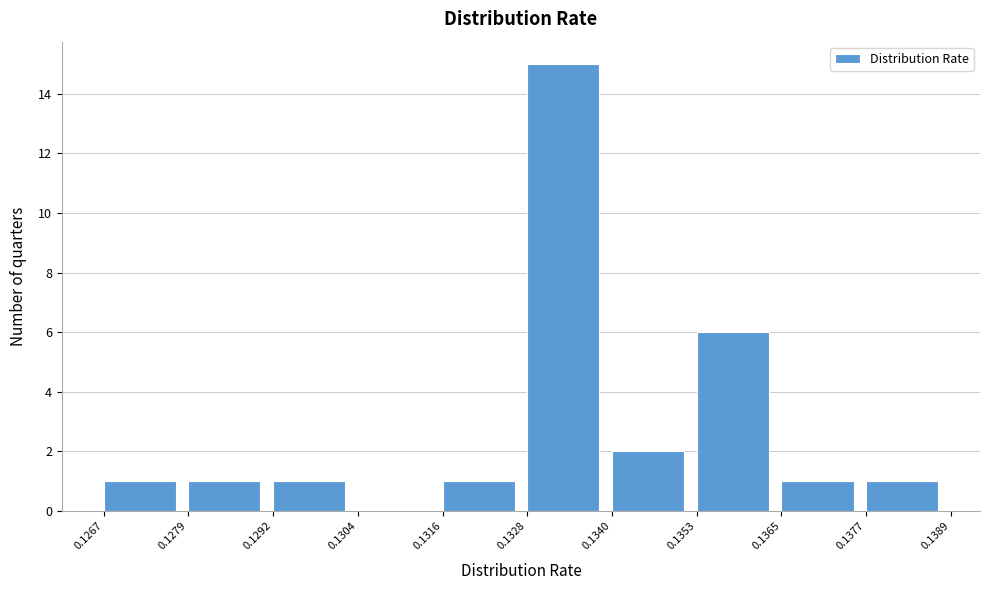

Reading left to right, transcribe this chart: for each bar, give the range it covers on the x-axis and its height. The values are not printed on the chart, so give them approximately, as read against the axis.

0.1267 to 0.1279: 1
0.1279 to 0.1292: 1
0.1292 to 0.1304: 1
0.1304 to 0.1316: 0
0.1316 to 0.1328: 1
0.1328 to 0.1340: 15
0.1340 to 0.1353: 2
0.1353 to 0.1365: 6
0.1365 to 0.1377: 1
0.1377 to 0.1389: 1